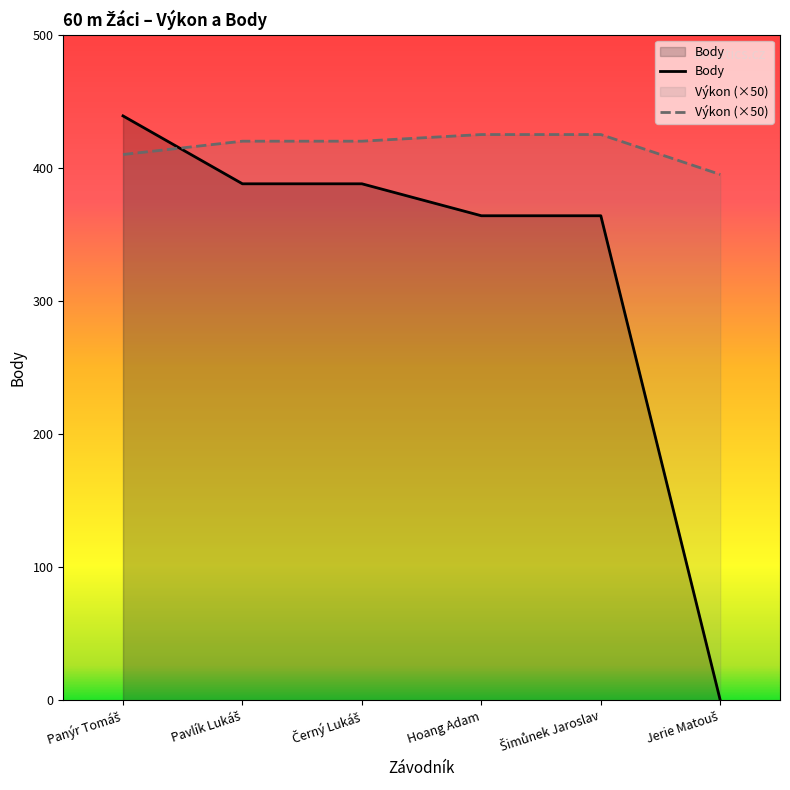

Between Hoang Adam and Jerie Matouš, which is larger?

Hoang Adam